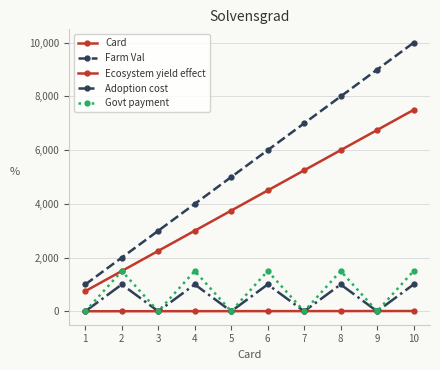

What is the value of the Govt payment point at the 6th from the left?

1500